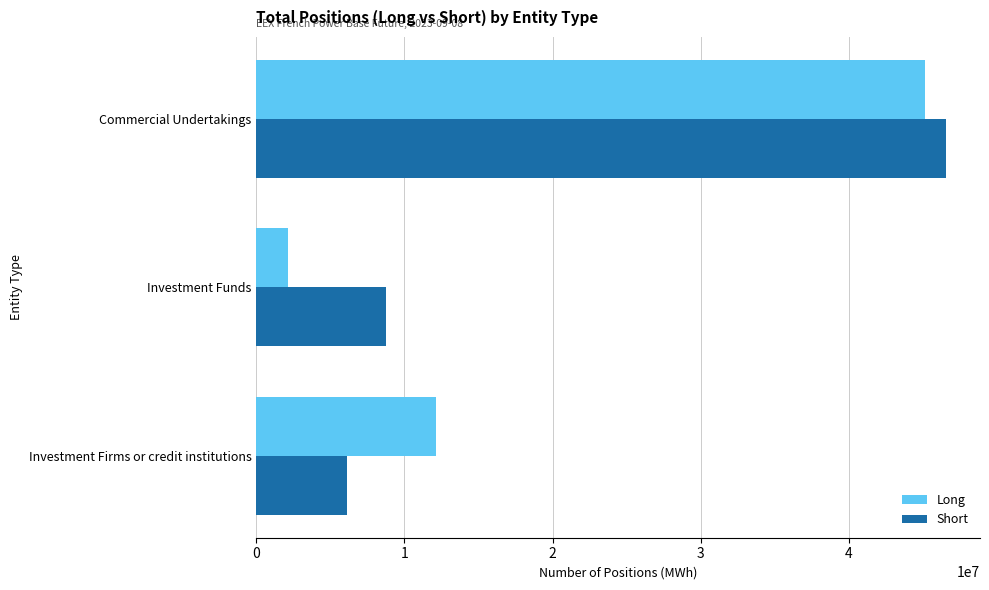

What is the sum of all Short values?

61412779